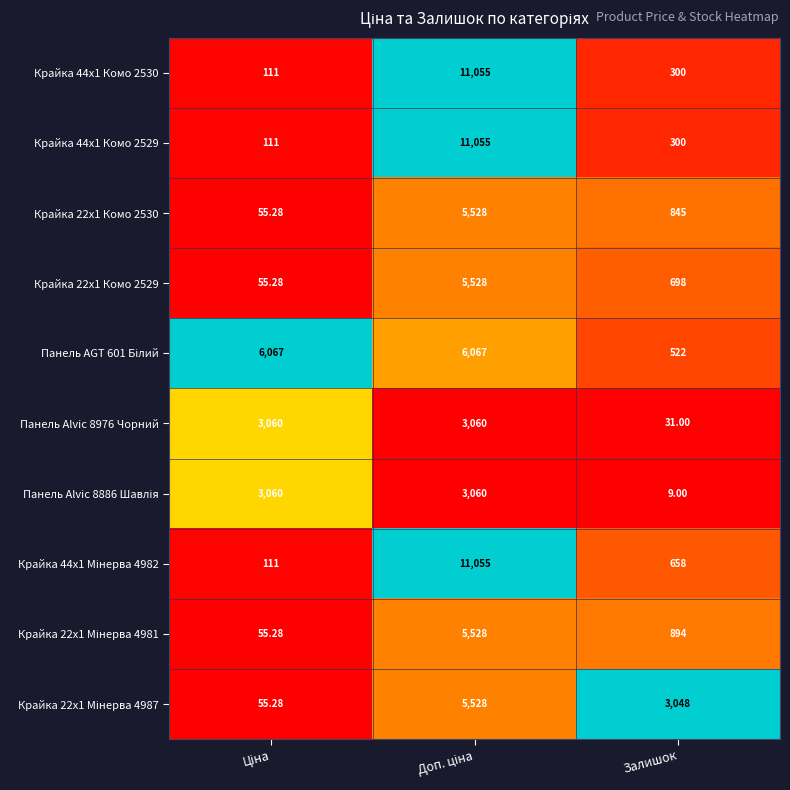

At which label is Панель Alvic 8976 Чорний closest to 1545?

Залишок